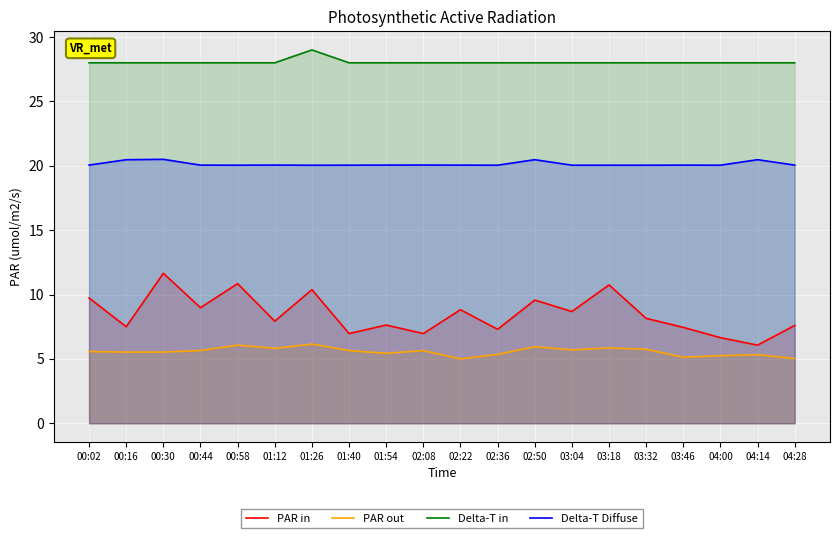

What is the difference between the highest and lowest values at 01:12?

22.2